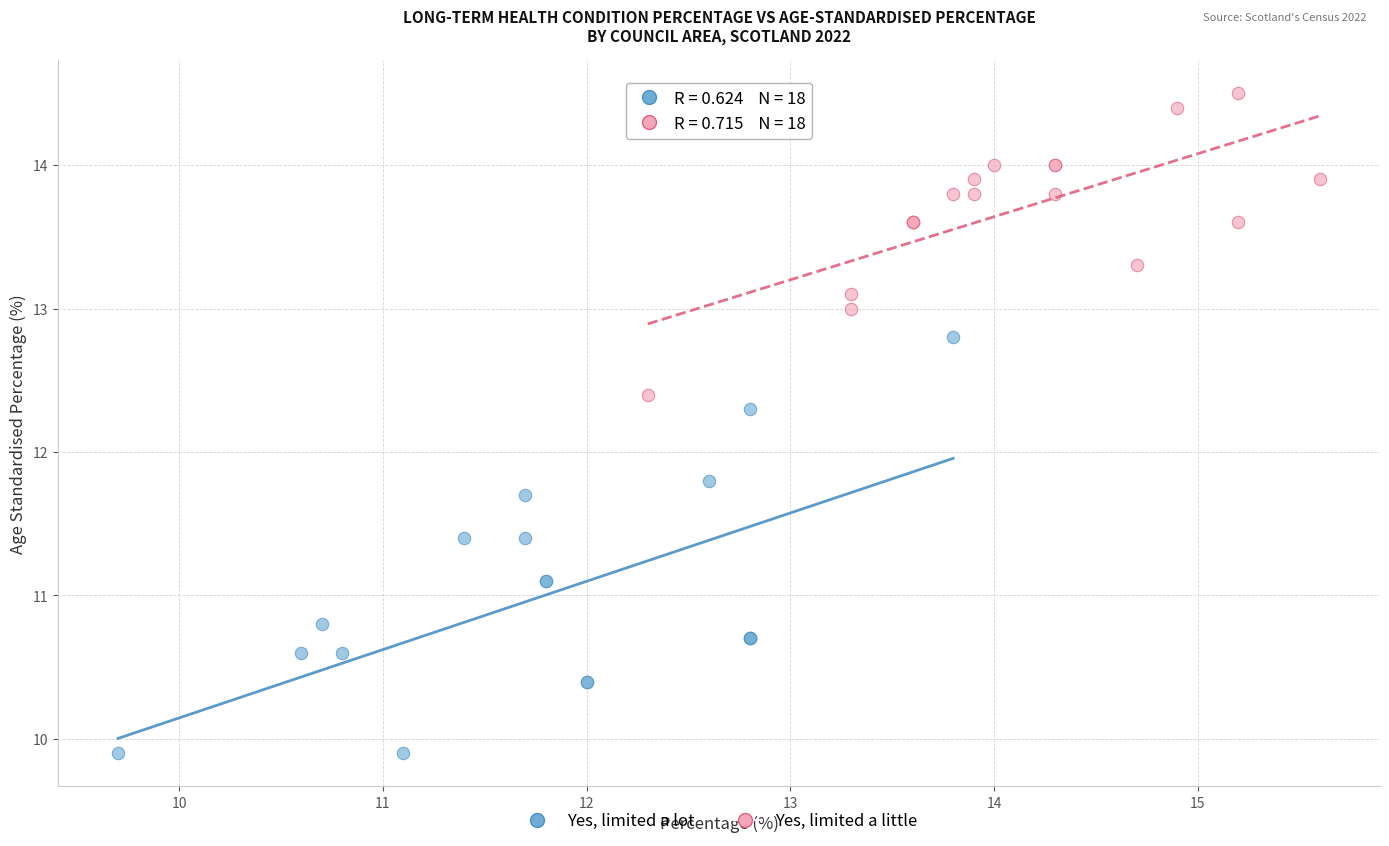

Which series has the largest Y range (max minus min)?

Yes, limited a lot